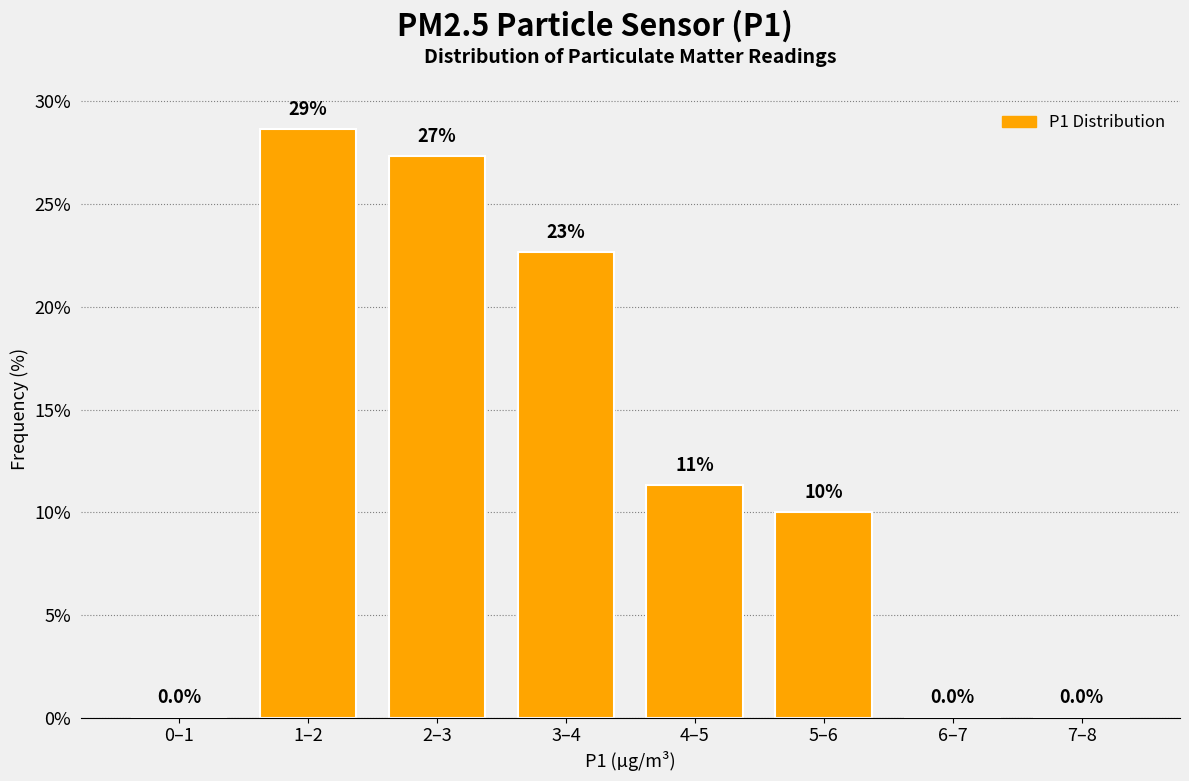

Reading right to left, what are all the values shown in this chart?

7–8=0.0	6–7=0.0	5–6=10.0	4–5=11.3	3–4=22.7	2–3=27.3	1–2=28.7	0–1=0.0